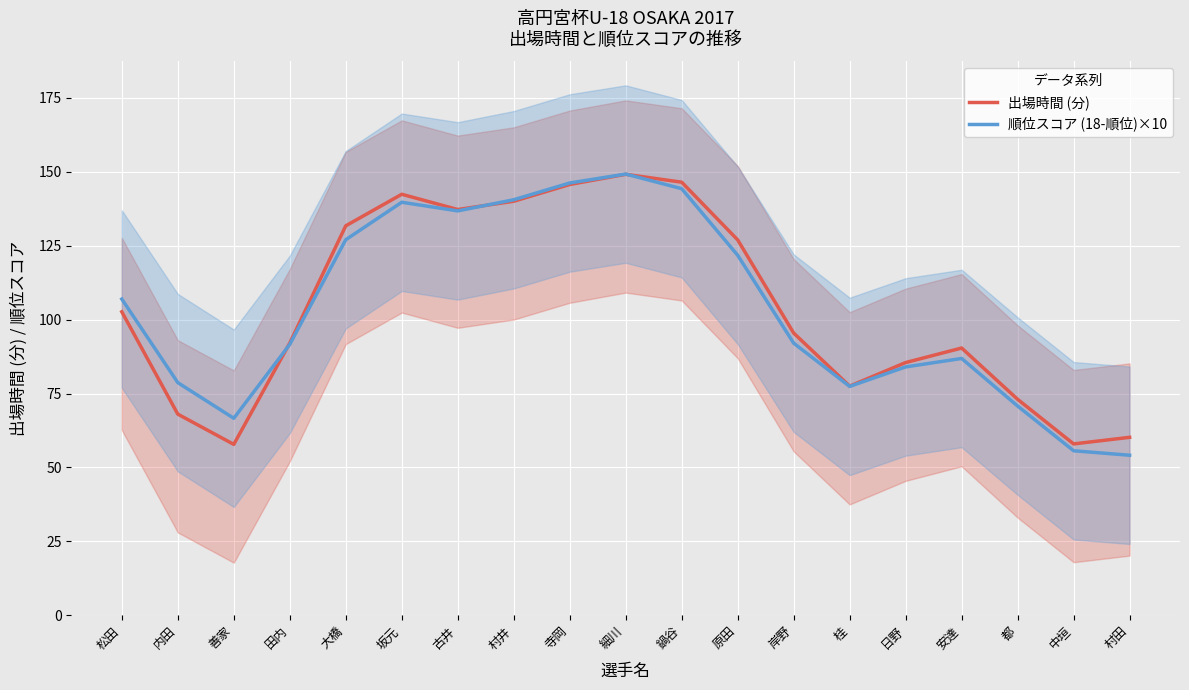

What is the difference between the highest and lowest values at 岸野?

3.4